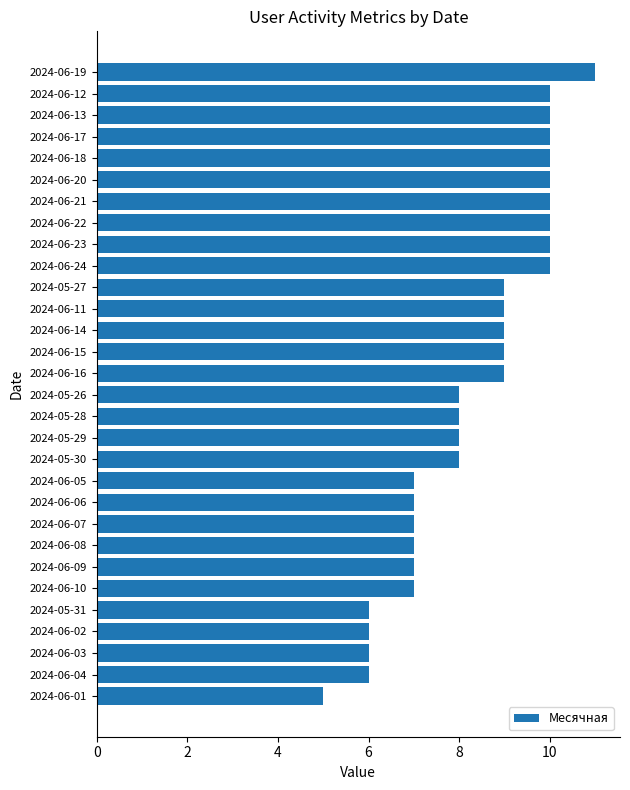

What is the ratio of the value at 2024-06-11 to the value at 2024-06-09?

1.3